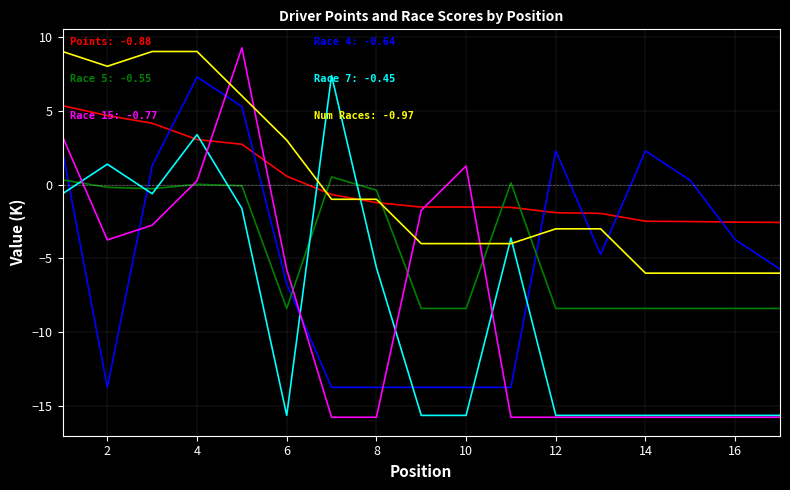

The Race 15 series shows -7.0 at 8. True or false?

False